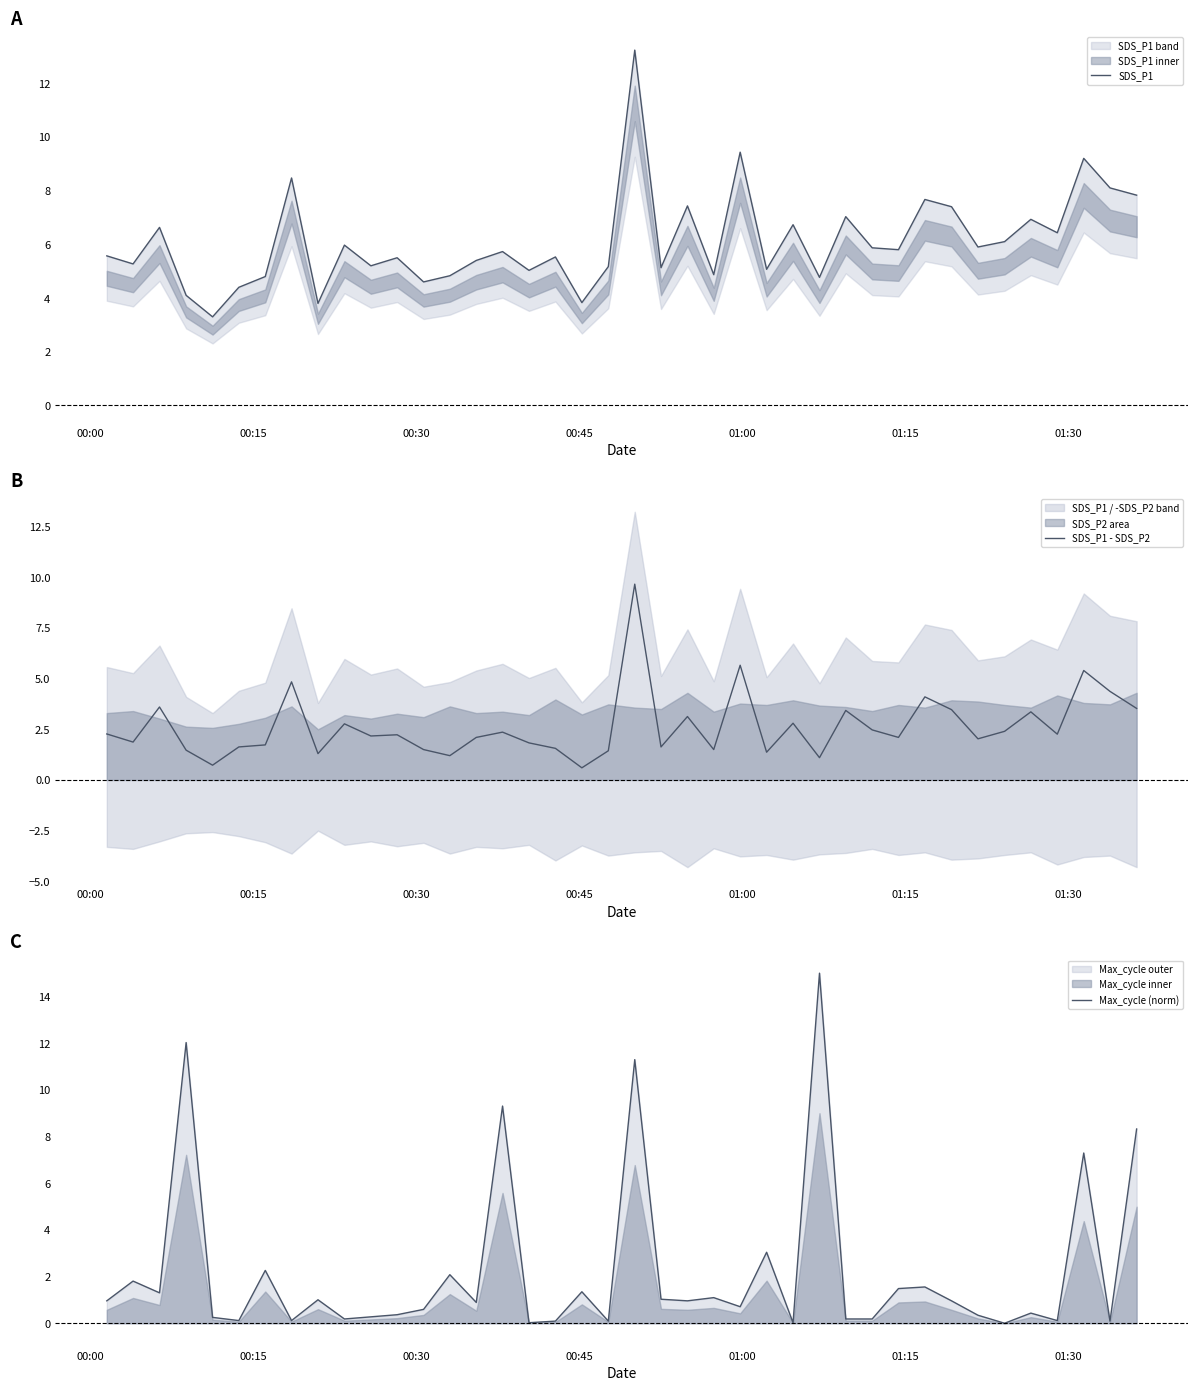

What is the lowest value of the SDS_P1 - SDS_P2 series?

0.6